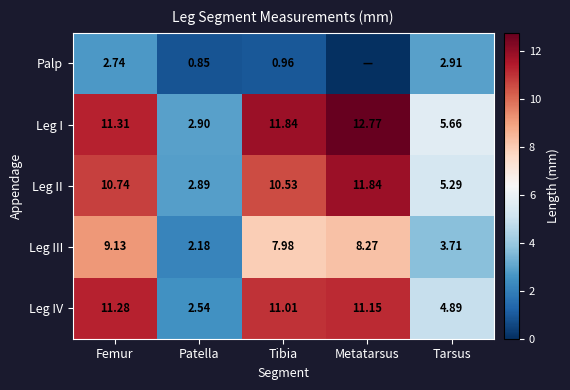

Count the number of data series in this chart.

5